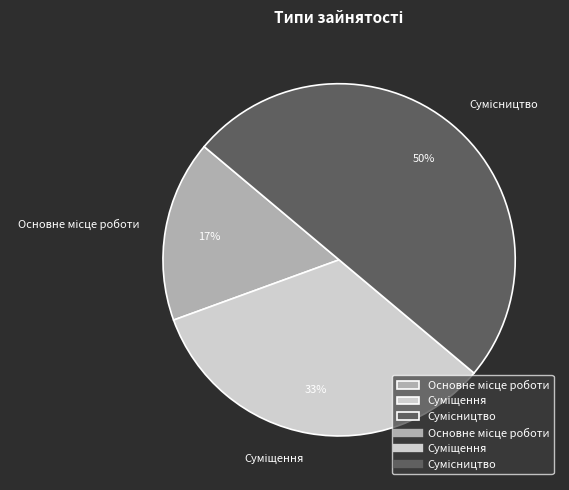

To the nearest percent, what is the difference between the largest and smallest slice percentages?

33%